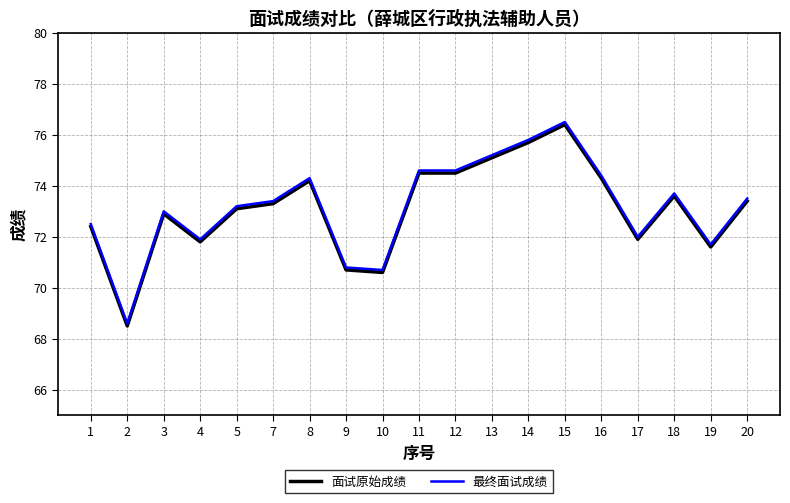

Reading left to right, list all the values displayed in this chart.

面试原始成绩: 1=72.4	2=68.5	3=72.9	4=71.8	5=73.1	7=73.3	8=74.2	9=70.7	10=70.6	11=74.5	12=74.5	13=75.1	14=75.7	15=76.4	16=74.3	17=71.9	18=73.6	19=71.6	20=73.4
最终面试成绩: 1=72.5	2=68.6	3=73.0	4=71.9	5=73.2	7=73.4	8=74.3	9=70.8	10=70.7	11=74.6	12=74.6	13=75.2	14=75.8	15=76.5	16=74.4	17=72.0	18=73.7	19=71.7	20=73.5